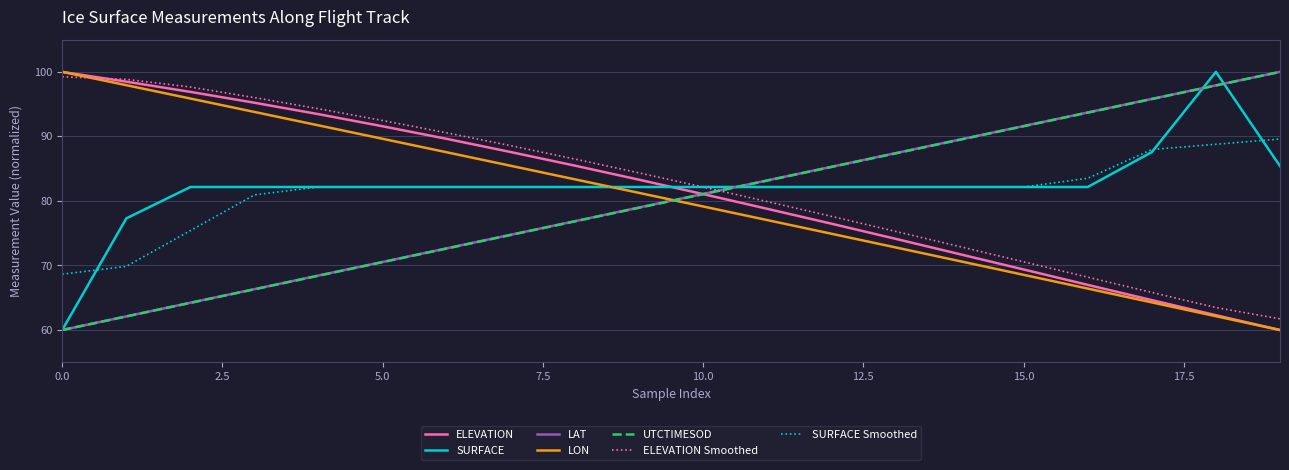

How many intersections are there between SURFACE and ELEVATION Smoothed?

1